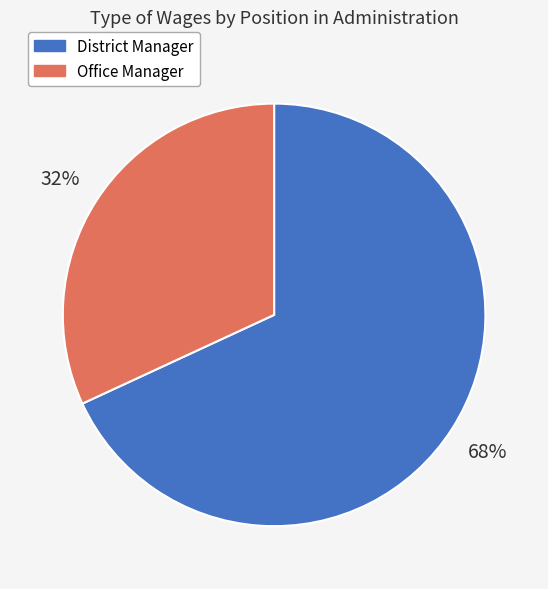

Is it true that District Manager is 68% of the pie?

True